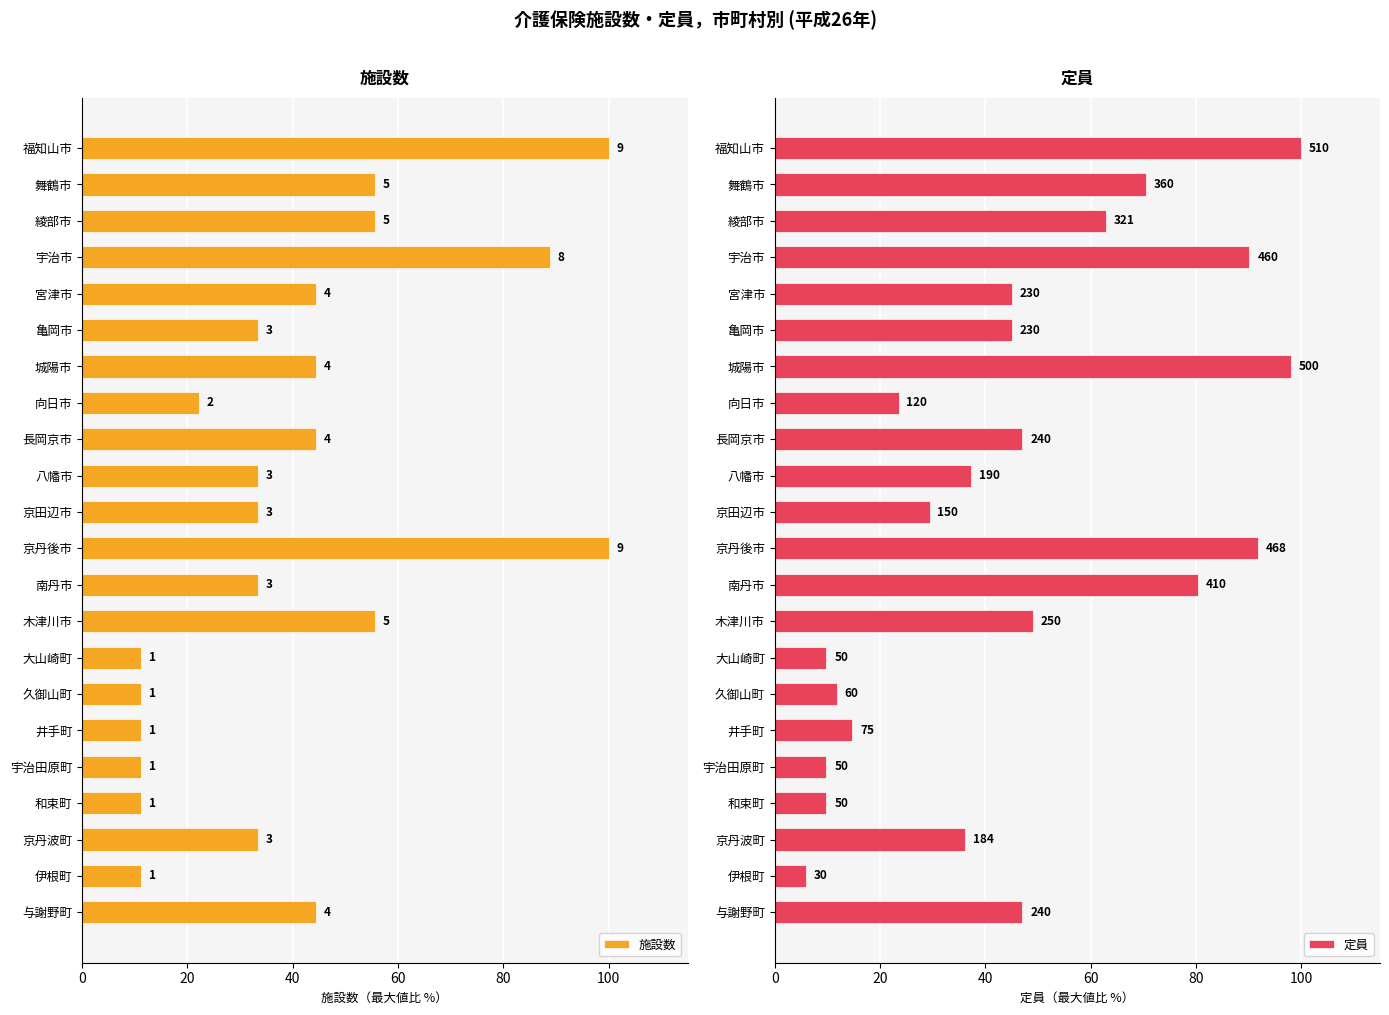

What is the difference between the maximum and minimum values in the 定員 series?

94.1